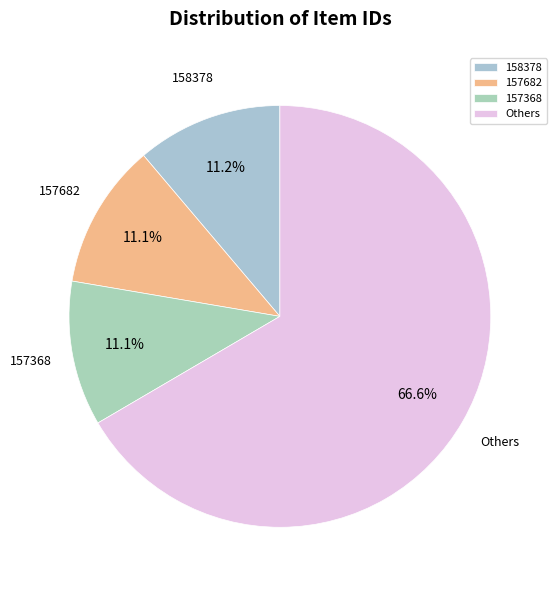

What is the total percentage of 157368 and Others?

77.7%